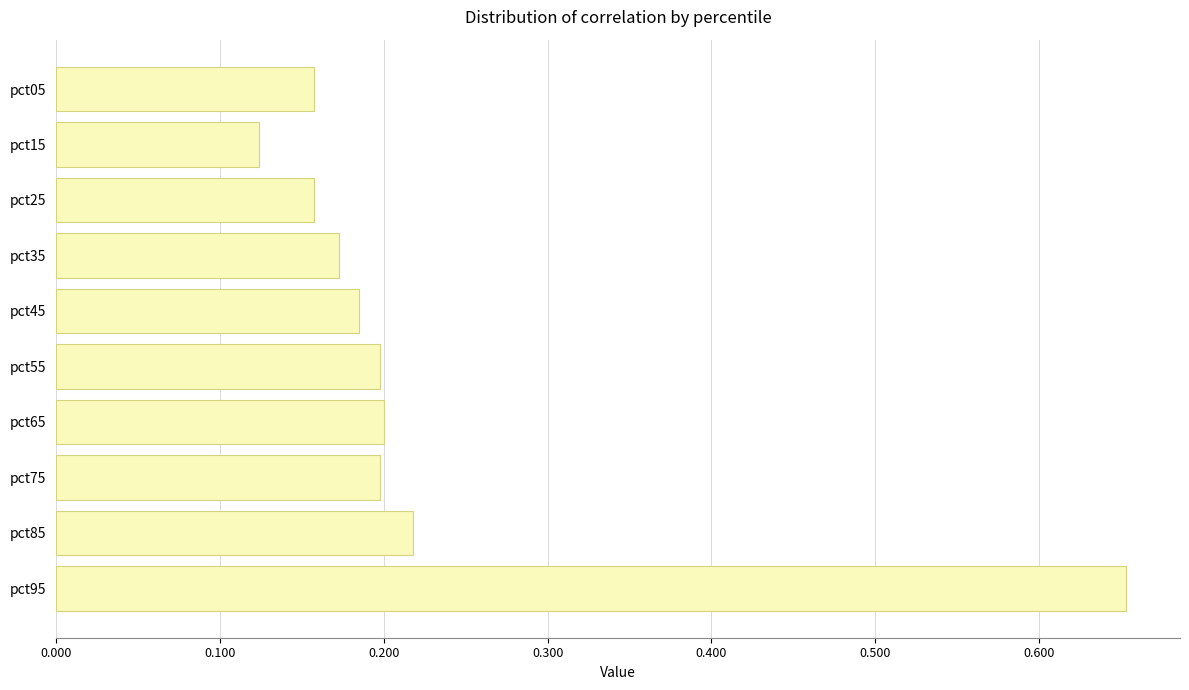

The chart shows a value of 0.3 at pct25. True or false?

False